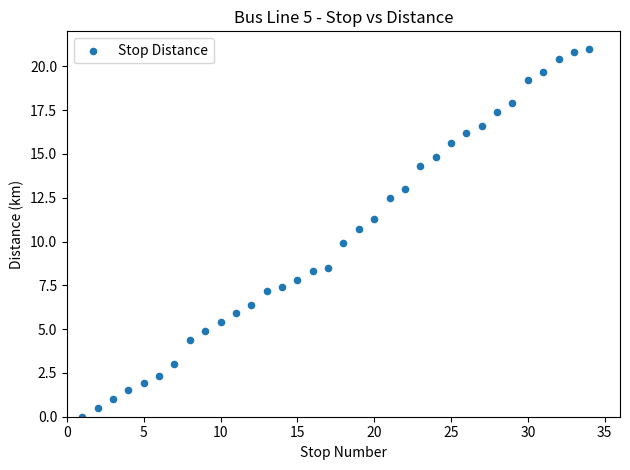

What is the range of Y values (max minus min)?

21.0